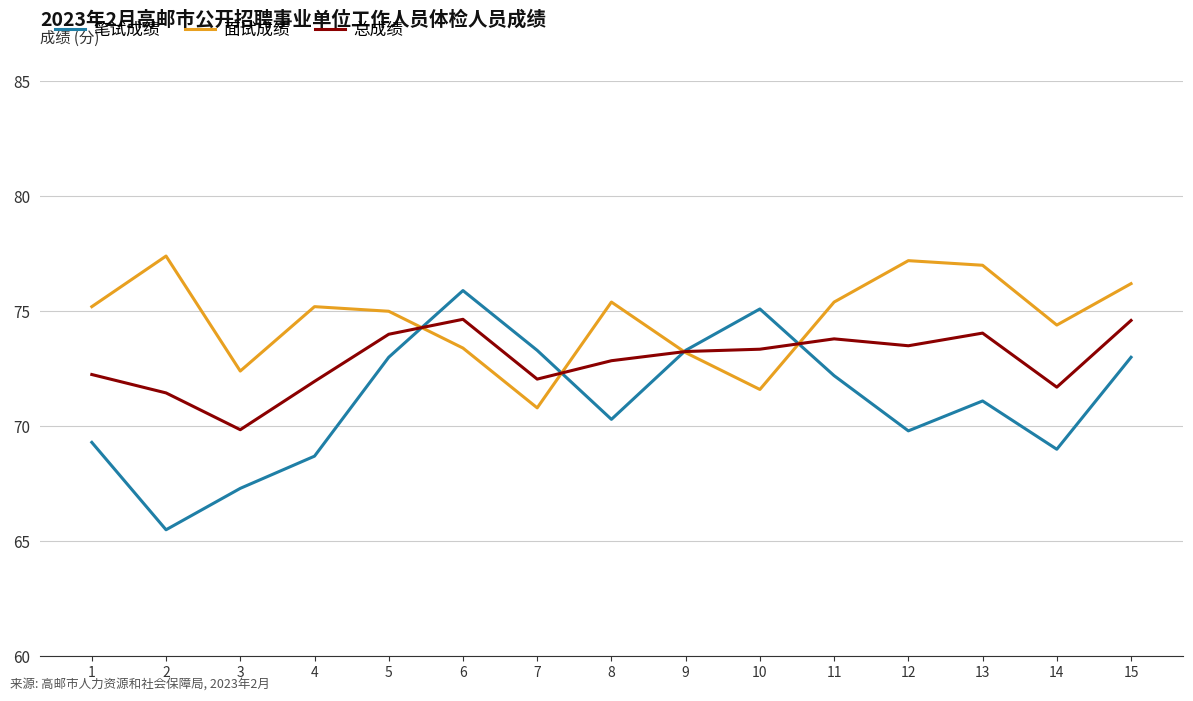

Which series has the largest range (max minus min)?

笔试成绩